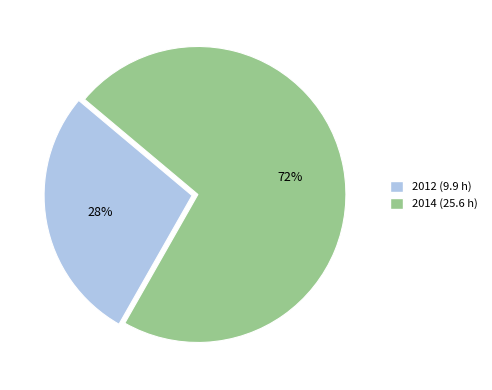

Does any single category account for the majority?

Yes